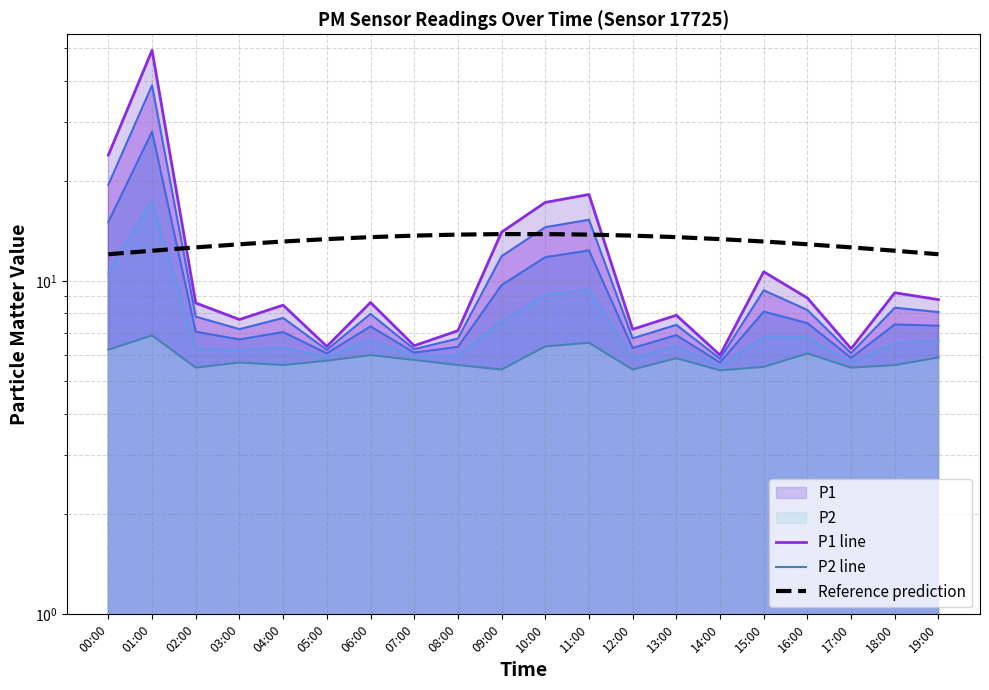

What is the label of the 1st point from the right?

19:00